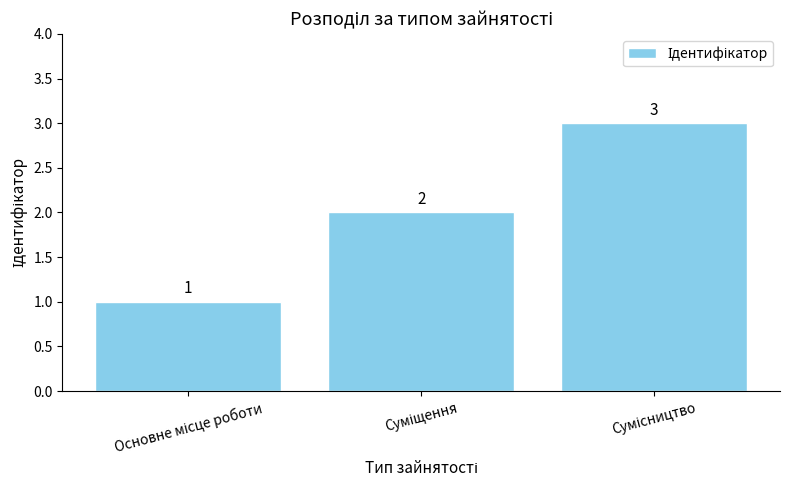

What is the average value?

2